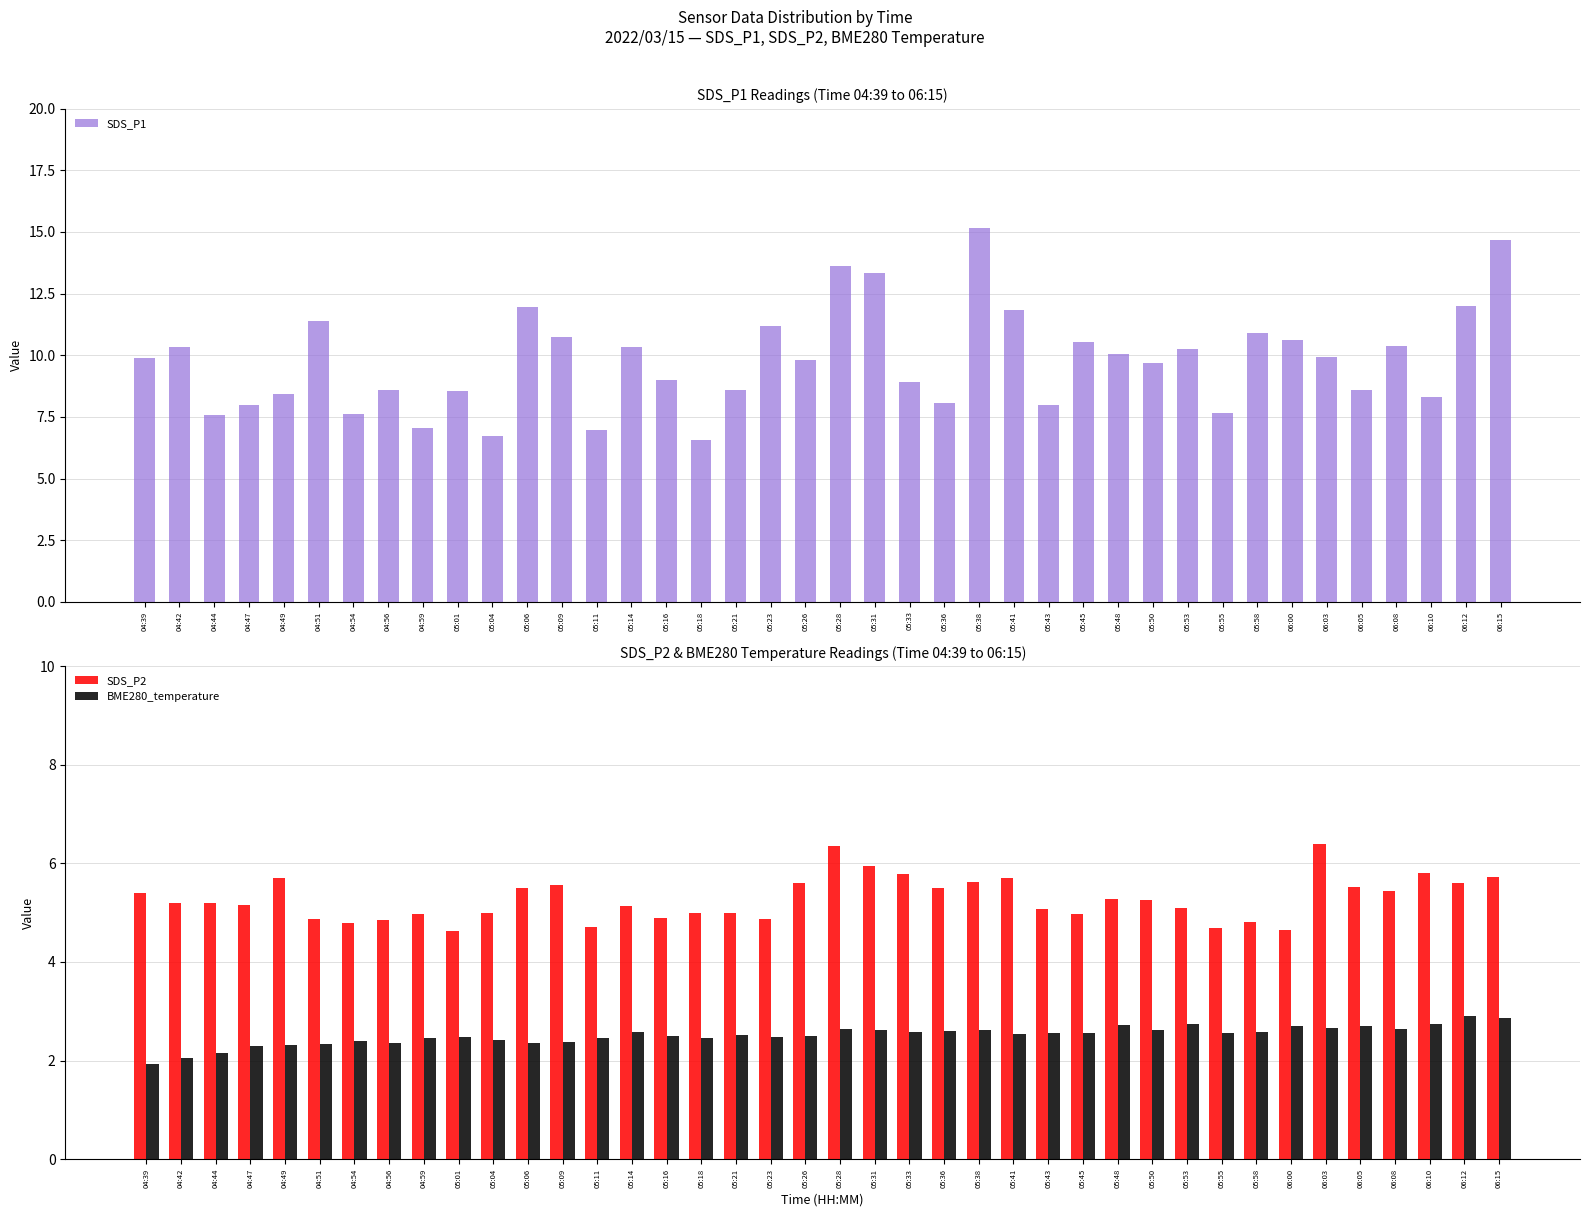

List the series in order of their peak value, lowest first.

BME280_temperature, SDS_P2, SDS_P1